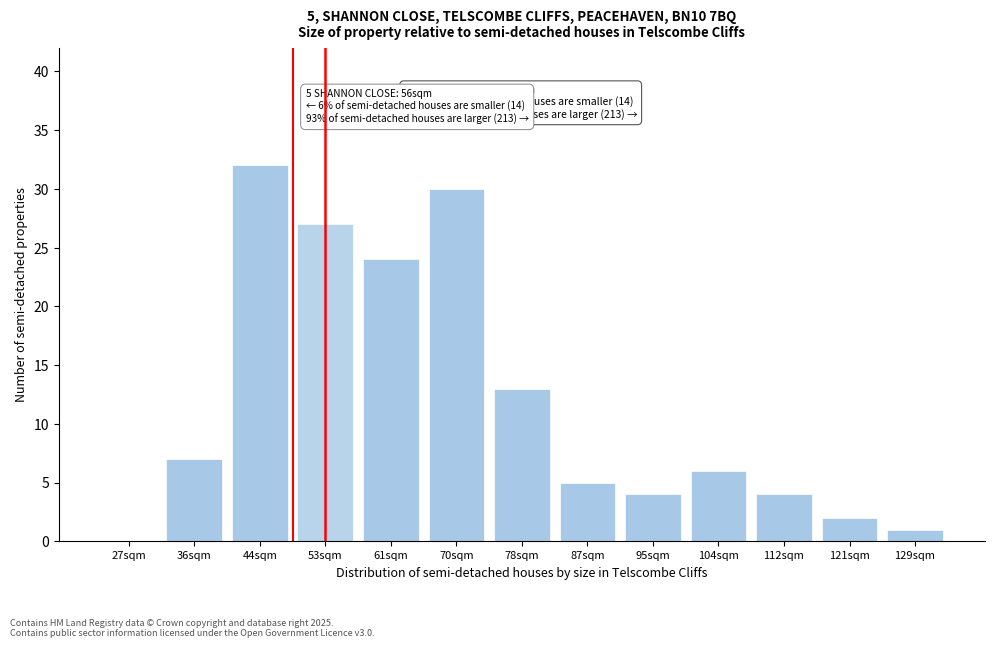

Reading right to left, transcribe all the data shown in this chart.

129sqm=1	121sqm=2	112sqm=4	104sqm=6	95sqm=4	87sqm=5	78sqm=13	70sqm=30	61sqm=24	53sqm=27	44sqm=32	36sqm=7	27sqm=0